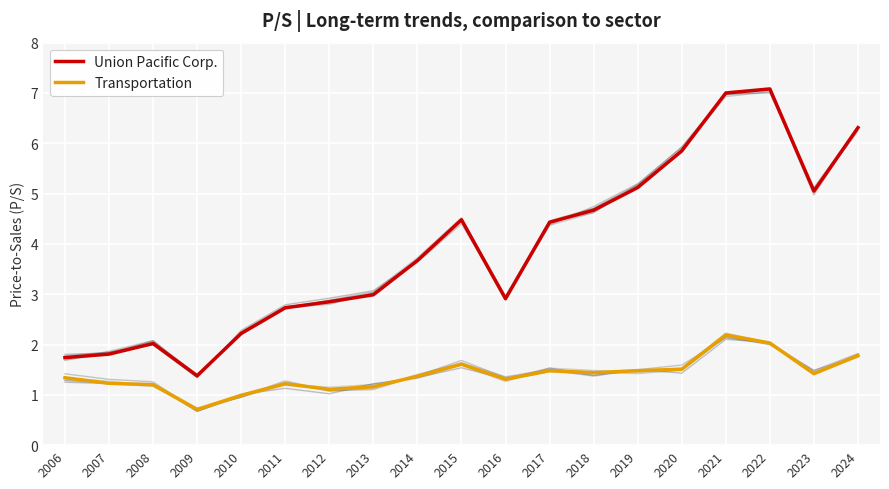

What is the average value of the Transportation series?

1.4